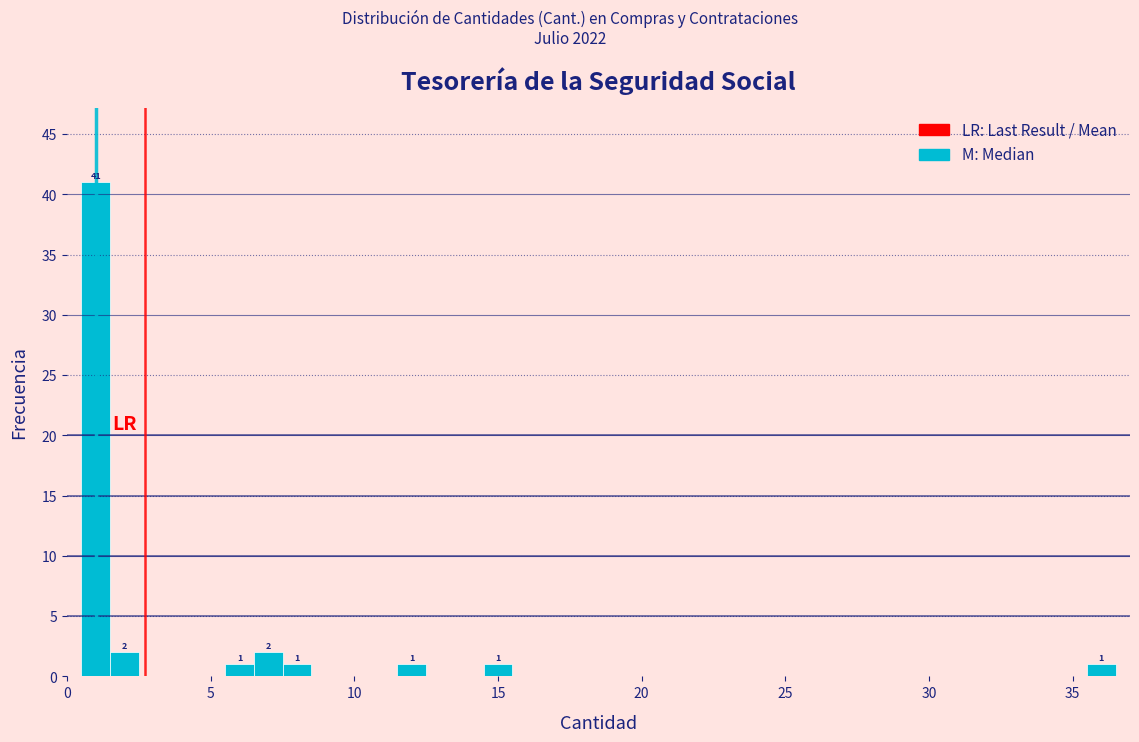

Around what value on the x-axis is the tallest bar? Give the approximate position of its centre, as read against the axis.

1.0